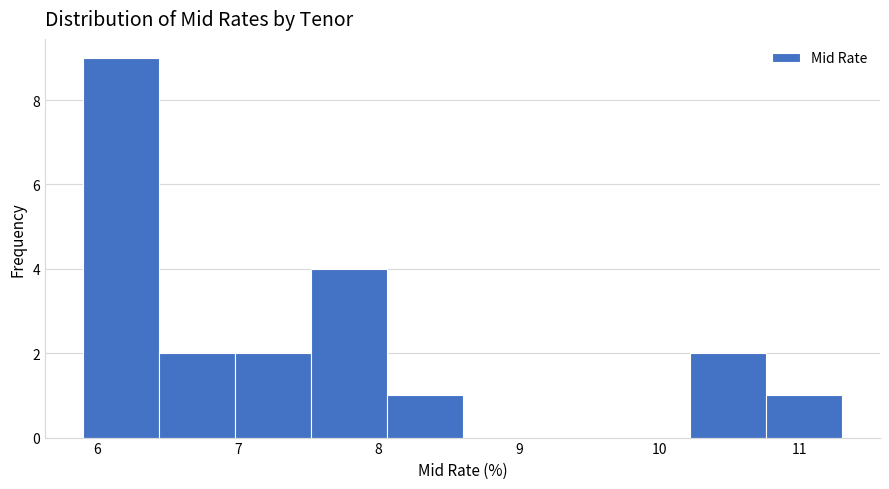

What is the height of the bar covering 6.44 to 6.98 on the x-axis? Neither the bar edges nor the heights are printed on the chart, so give them approximately, as read against the axes.

2